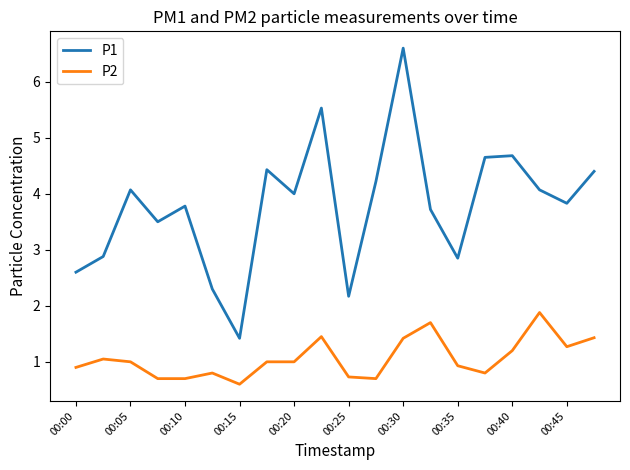

Which series has the largest total across all categories?

P1